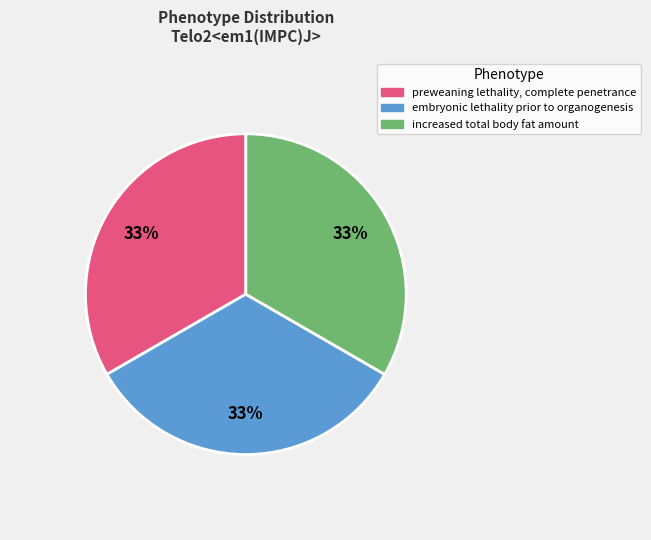

To the nearest percent, what is the difference between the largest and smallest slice percentages?

0%